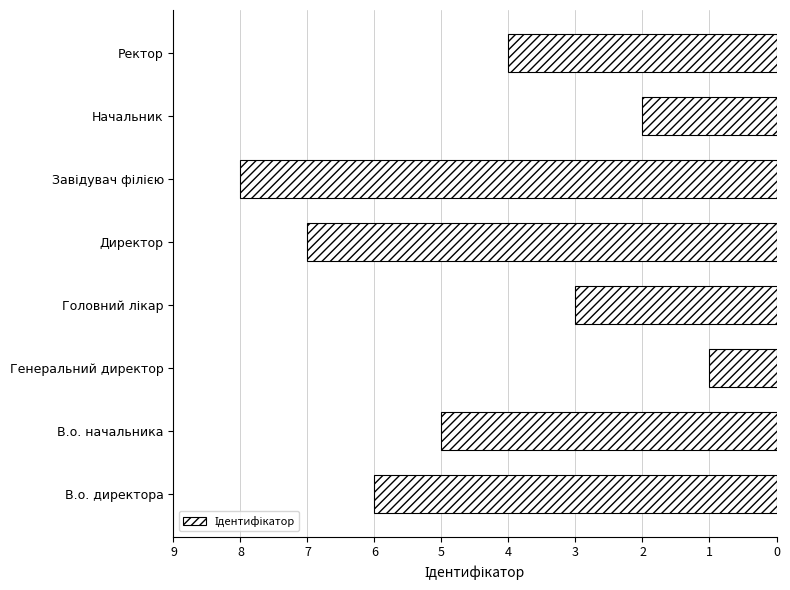

Which label corresponds to the smallest value in the chart?

Генеральний директор